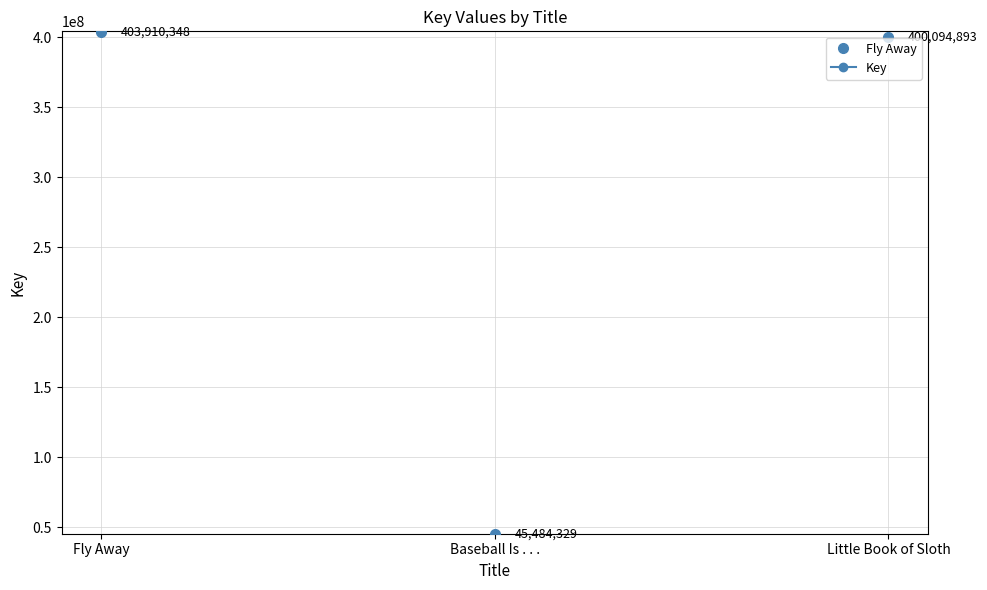

Reading left to right, list all the values displayed in this chart.

Fly Away=403910348	Baseball Is . . .=45484329	Little Book of Sloth=400094893